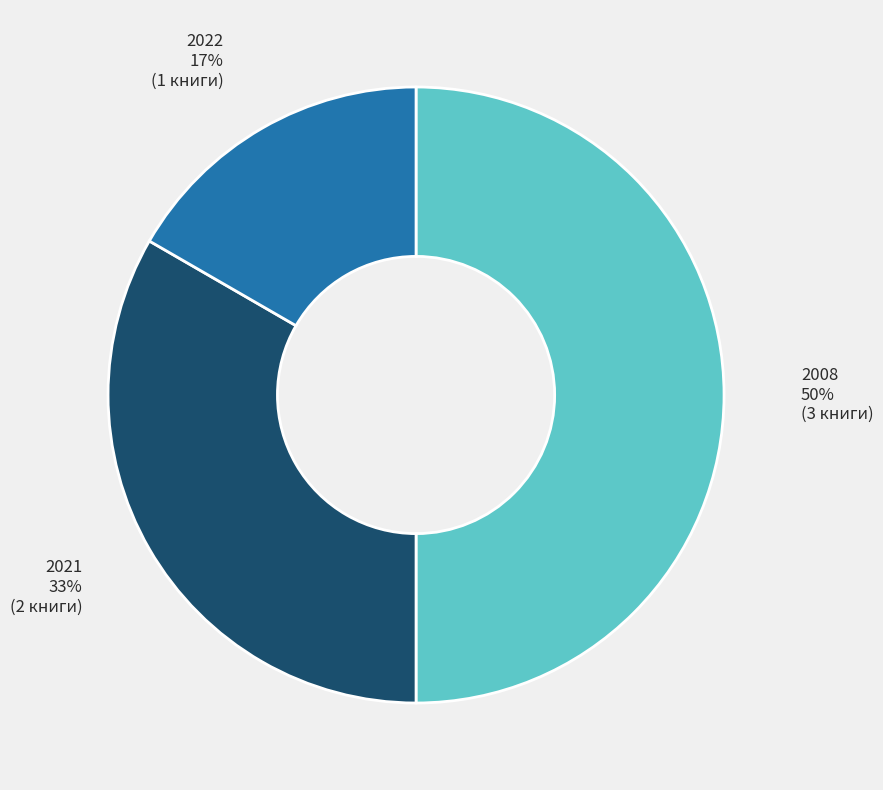

Count the number of slices in the pie.

3